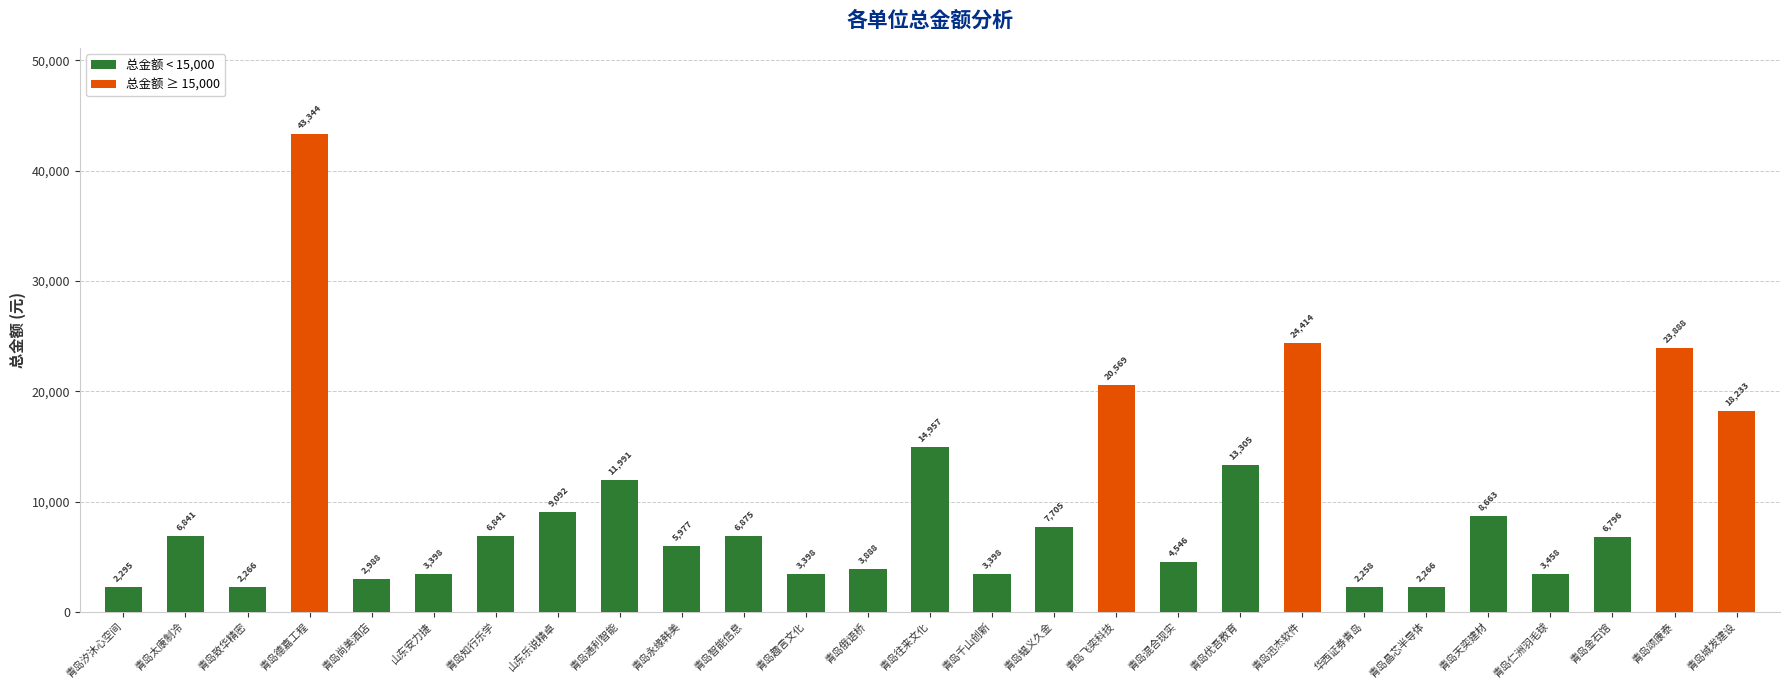

How many bars are there in total?

27